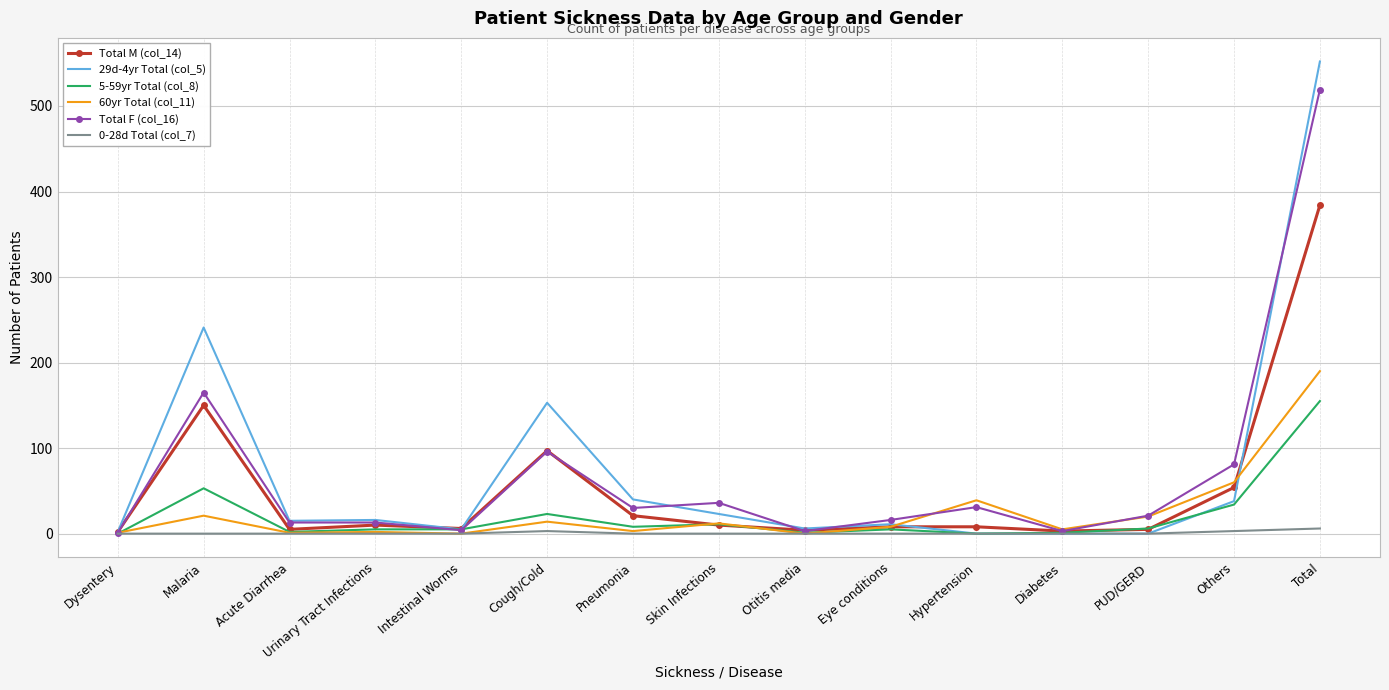

What is the greatest value displayed?

552